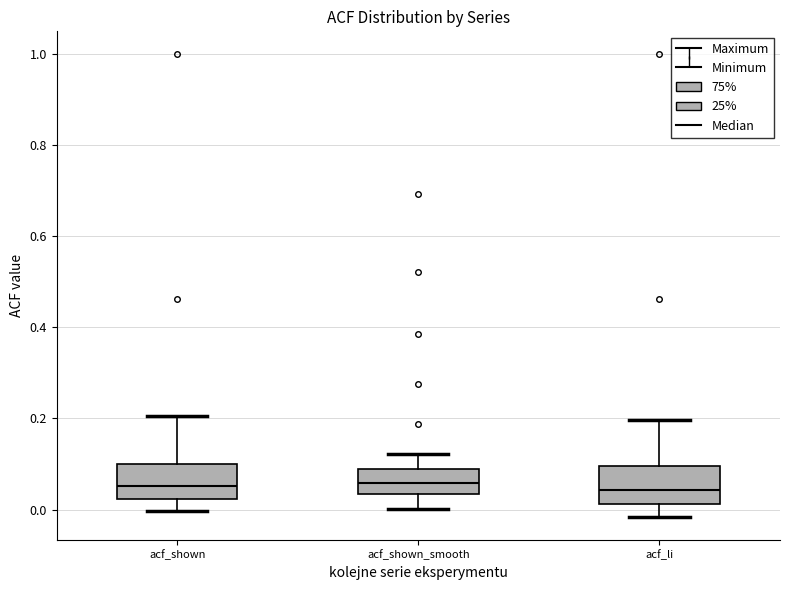

Reading left to right, transcribe this box plot: for each box, give where its median line is, the range the box spans, and where its two whiskers end, as read against the y-axis. The values are not printed on the chart, so give them approximately, as read against the axis.

acf_shown: median 0.06, box 0.02 to 0.10, whiskers 0.00 to 0.20
acf_shown_smooth: median 0.06, box 0.04 to 0.08, whiskers 0.00 to 0.12
acf_li: median 0.04, box 0.02 to 0.10, whiskers -0.02 to 0.20